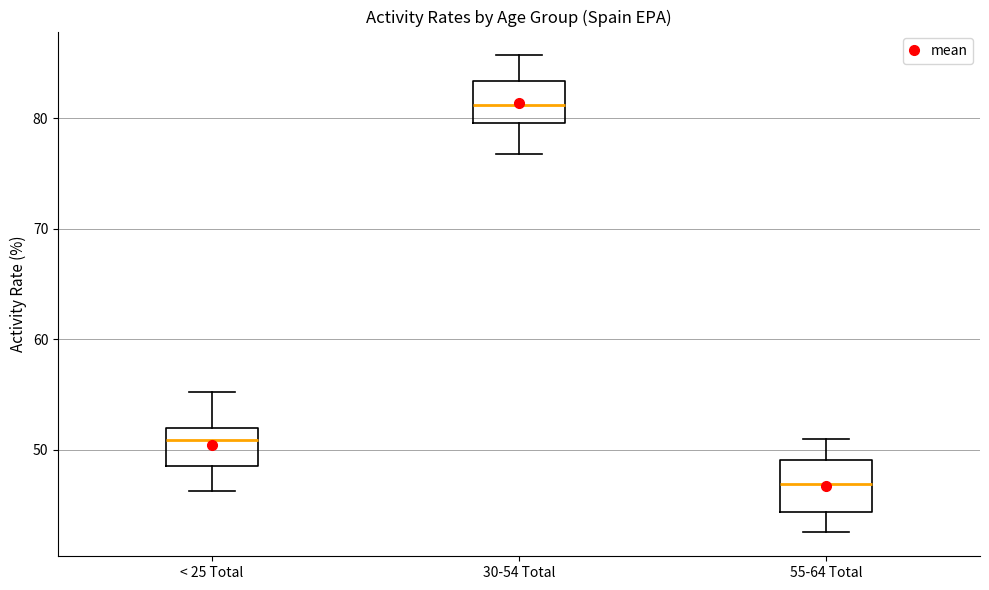

Reading left to right, transcribe this box plot: for each box, give where its median line is, the range the box spans, and where its two whiskers end, as read against the y-axis. The values are not printed on the chart, so give them approximately, as read against the axis.

< 25 Total: median 51, box 48 to 52, whiskers 46 to 55
30-54 Total: median 81, box 80 to 83, whiskers 77 to 86
55-64 Total: median 47, box 44 to 49, whiskers 43 to 51